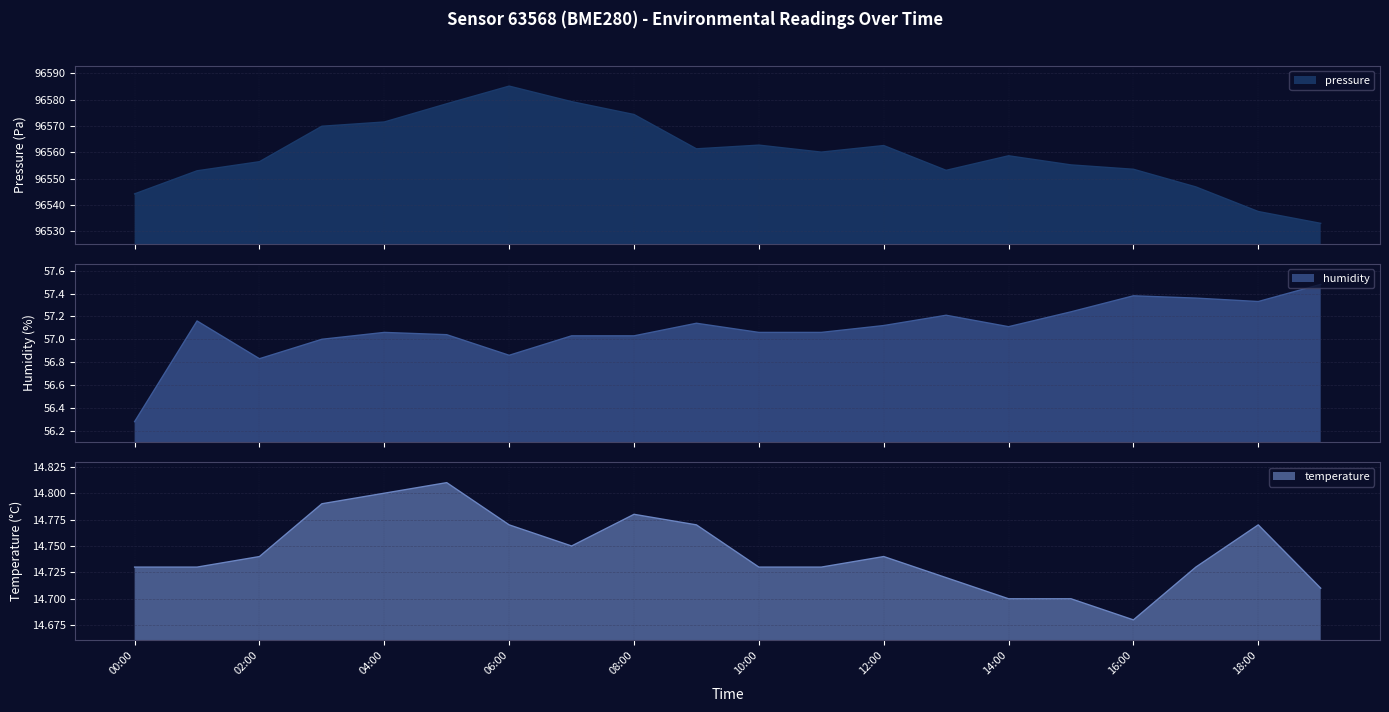

What is the average value of the temperature series?

14.7